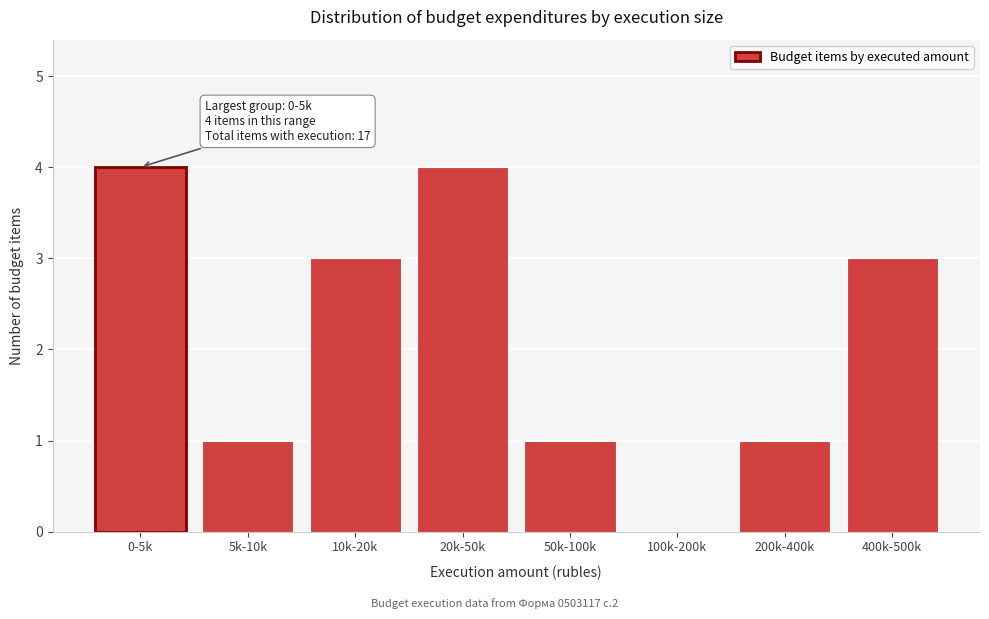

Reading right to left, what are all the values shown in this chart?

400k-500k=3	200k-400k=1	100k-200k=0	50k-100k=1	20k-50k=4	10k-20k=3	5k-10k=1	0-5k=4